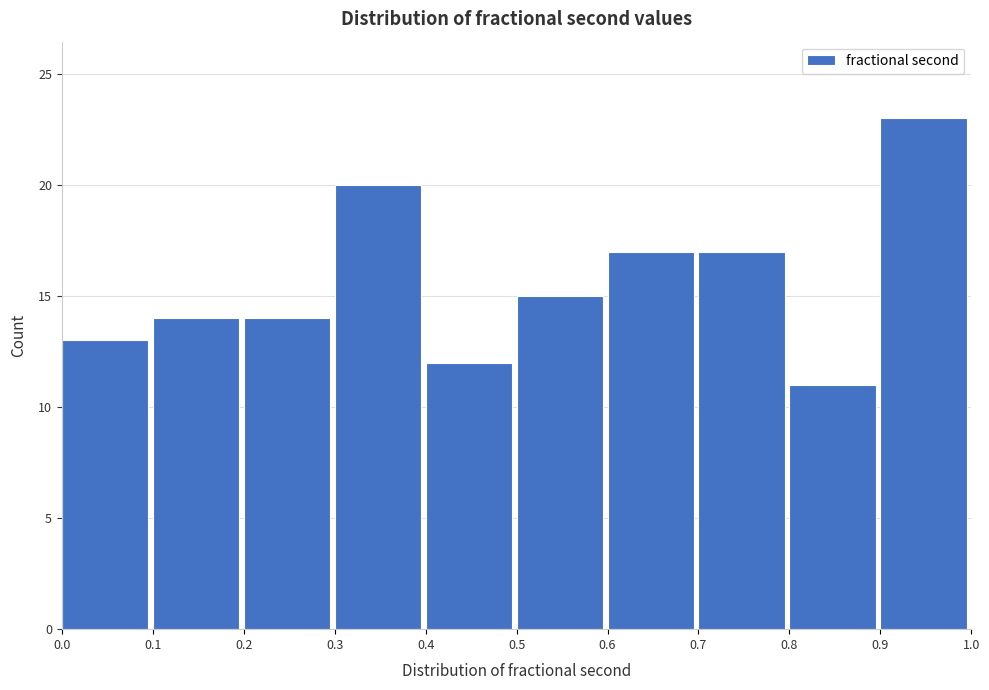

Reading left to right, list every bar in this chart as the range it spans on the x-axis followed by its height. The values are not printed on the chart, so give them approximately, as read against the axis.

0.0 to 0.1: 13
0.1 to 0.2: 14
0.2 to 0.3: 14
0.3 to 0.4: 20
0.4 to 0.5: 12
0.5 to 0.6: 15
0.6 to 0.7: 17
0.7 to 0.8: 17
0.8 to 0.9: 11
0.9 to 1.0: 23